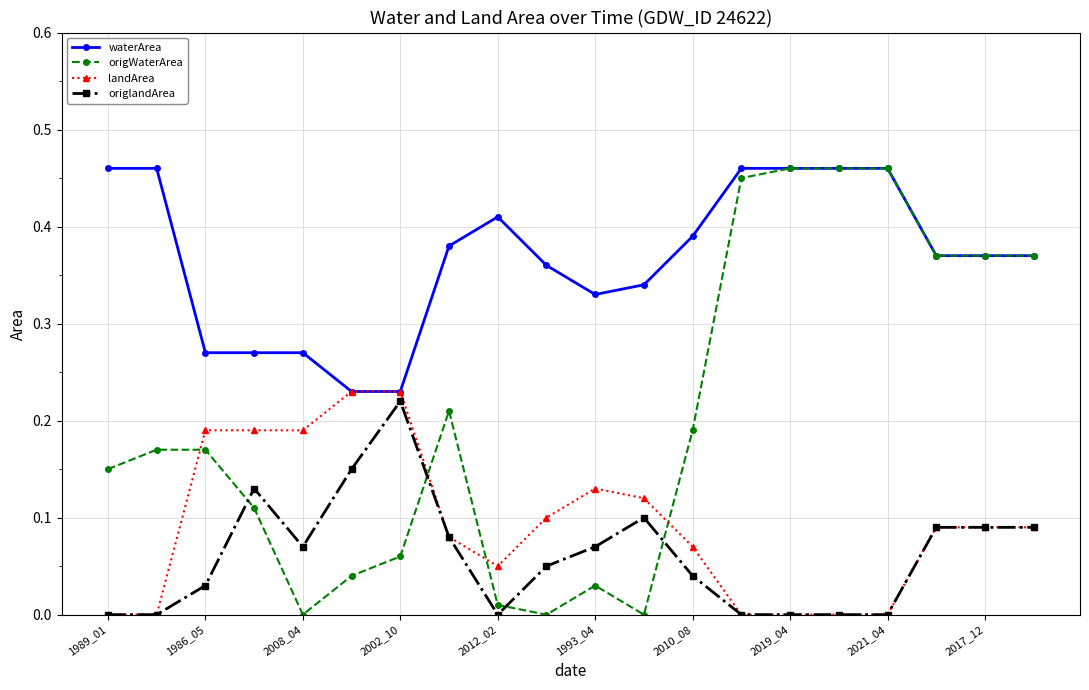

How many intersections are there between origlandArea and origWaterArea?

4